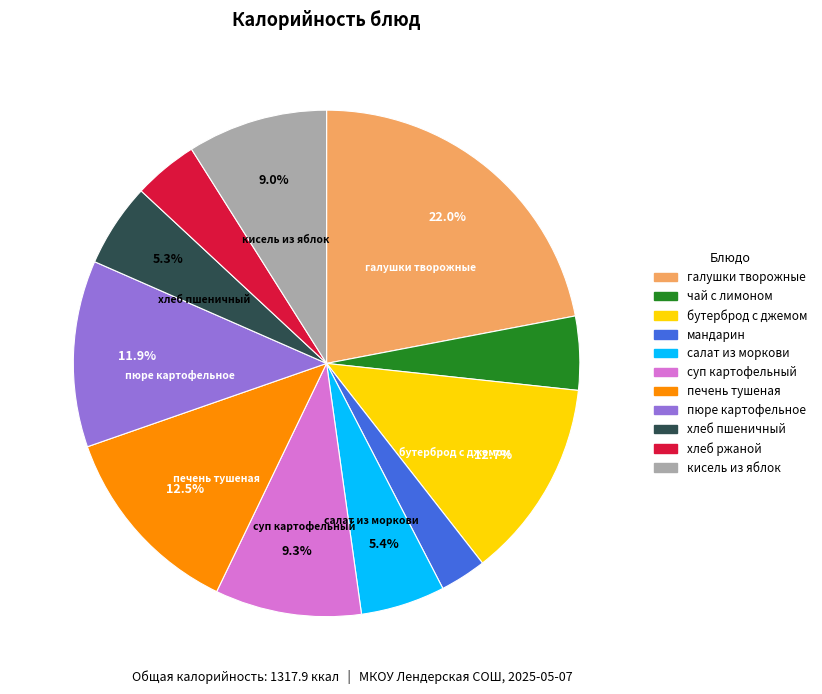

Is there any slice that represents more than half of the pie?

No